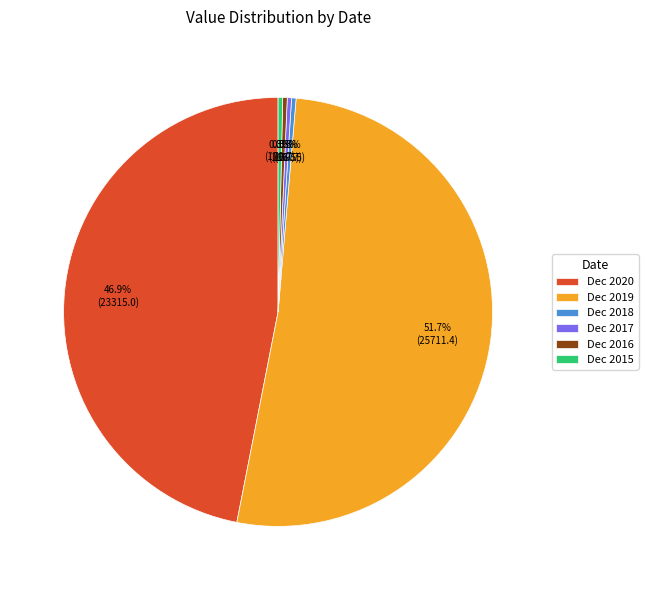

Does any single category account for the majority?

Yes